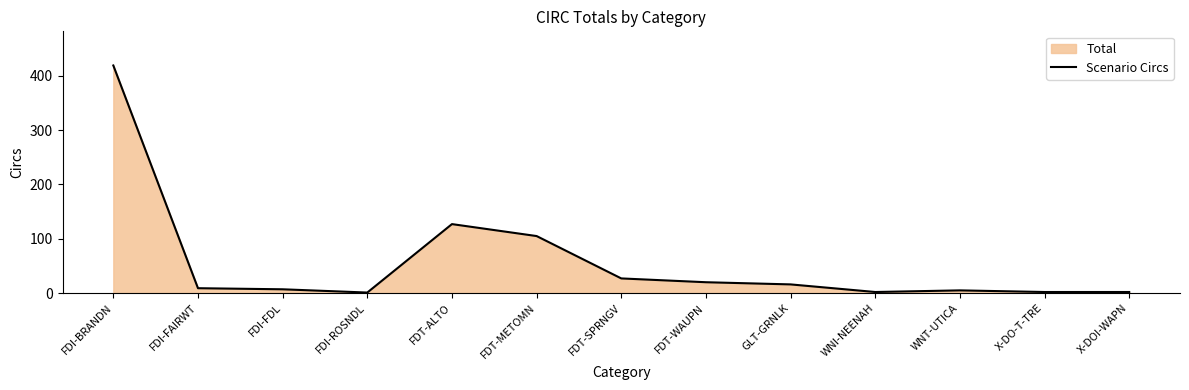

Which label corresponds to the smallest value in the chart?

FDI-ROSNDL